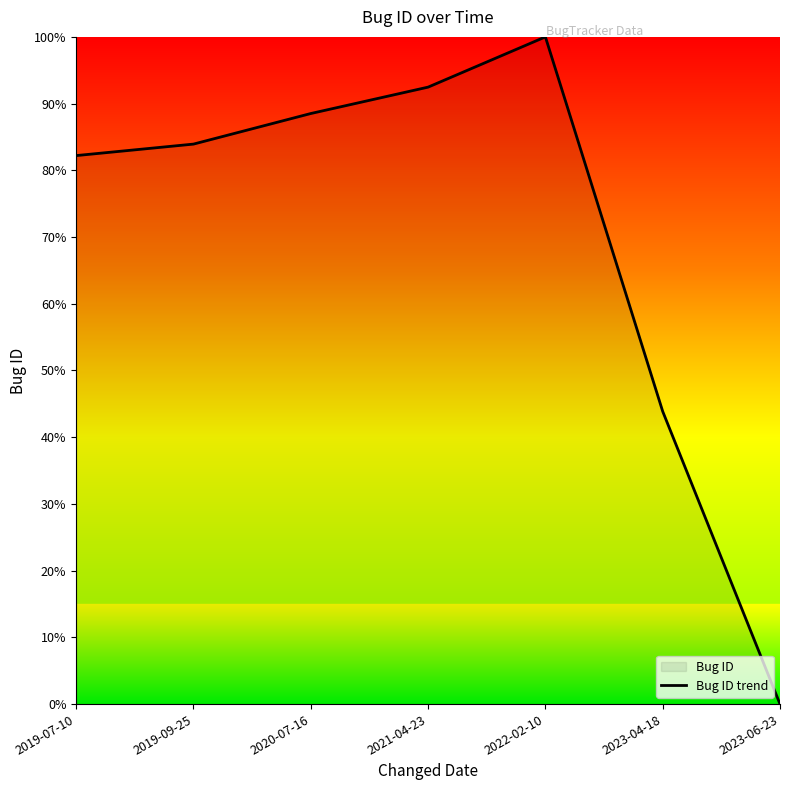

At which category does the data reach its first local peak?

2022-02-10